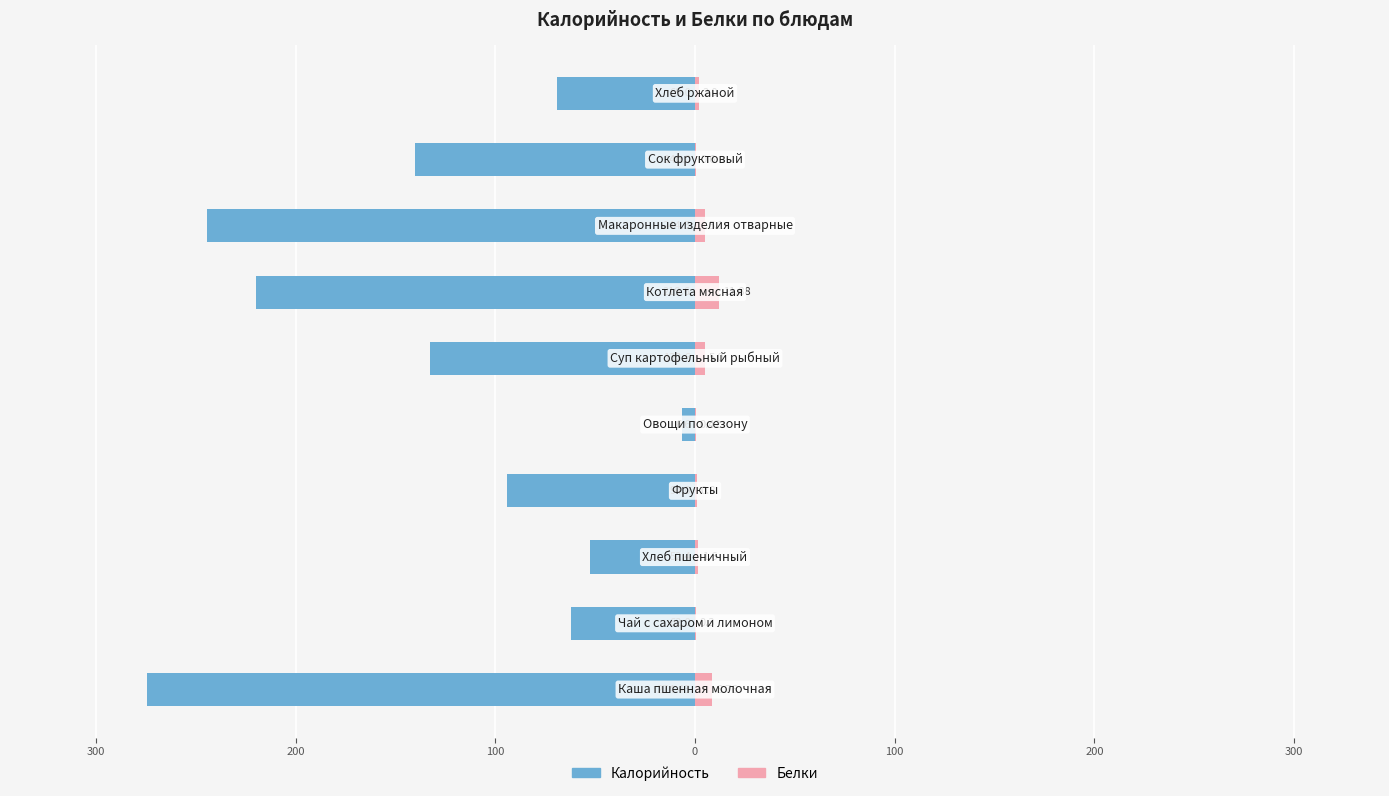

How many values in the Белки series are below 2?

5